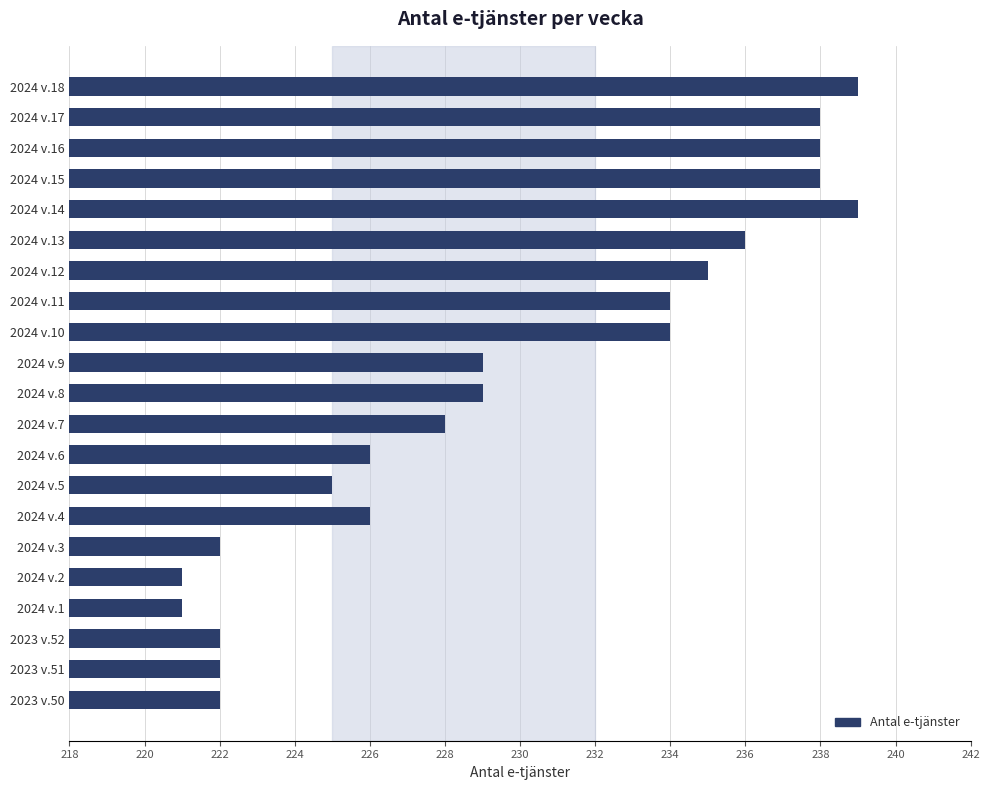

Are the bars grouped side by side (vs. stacked)?

No